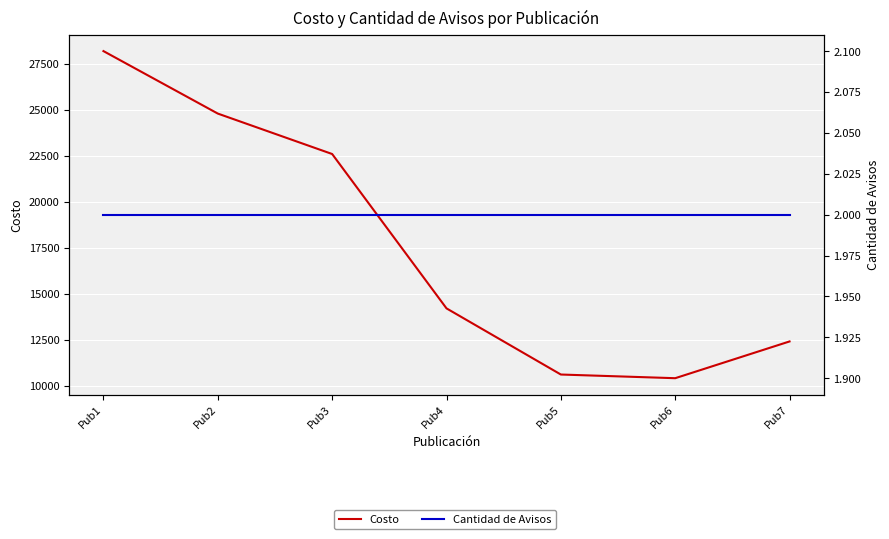

True or false: Costo has more than 0 points higher than both neighbors.

False